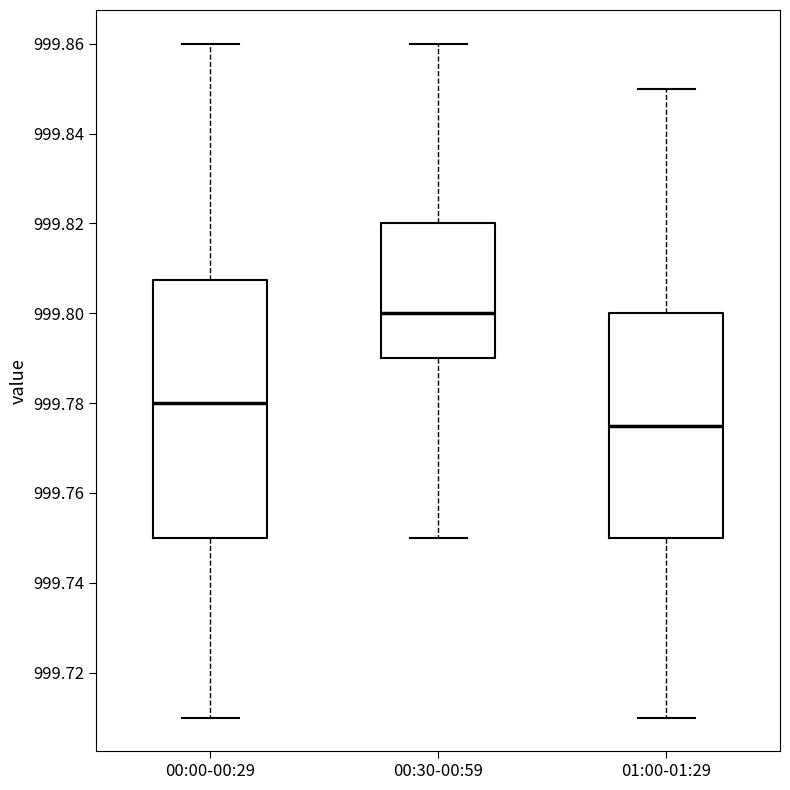

Comparing the boxes themselves (not the whiskers), which one is the tallest?

00:00-00:29